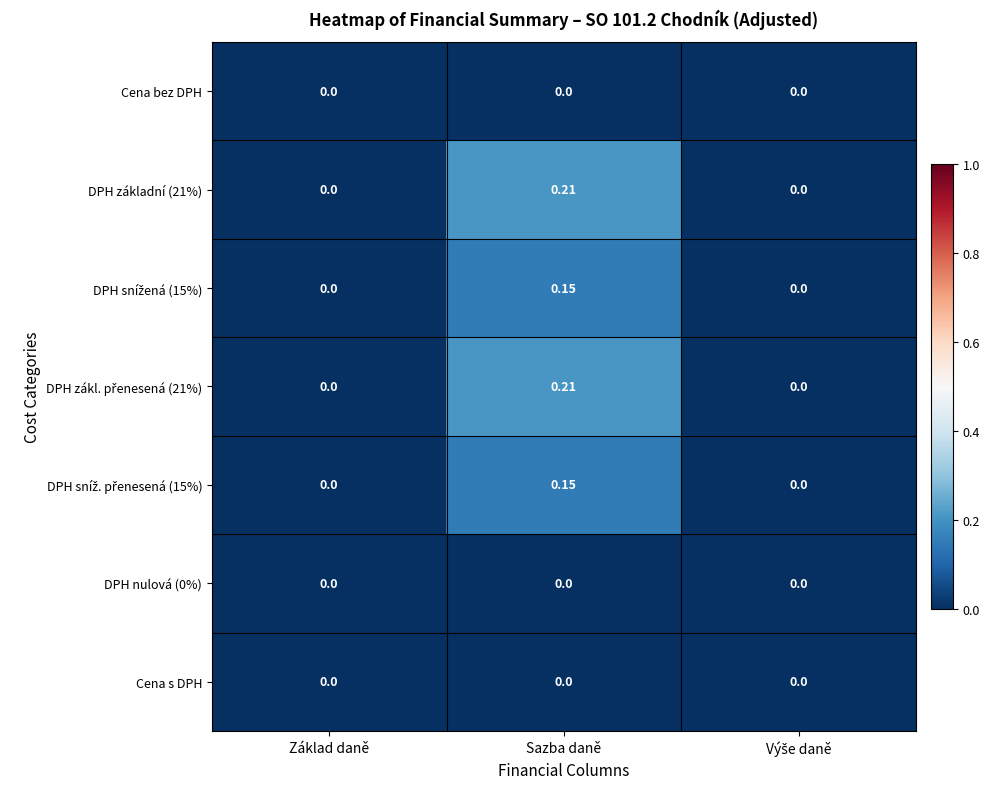

At which category is the sum across all series the highest?

Sazba daně